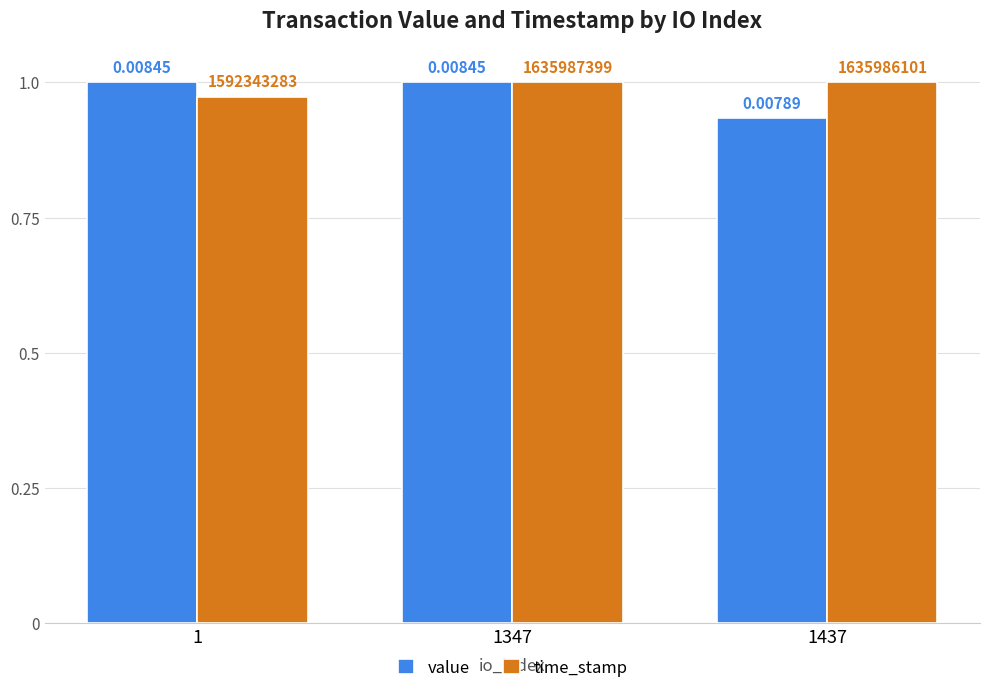

How many bars are there in total?

6